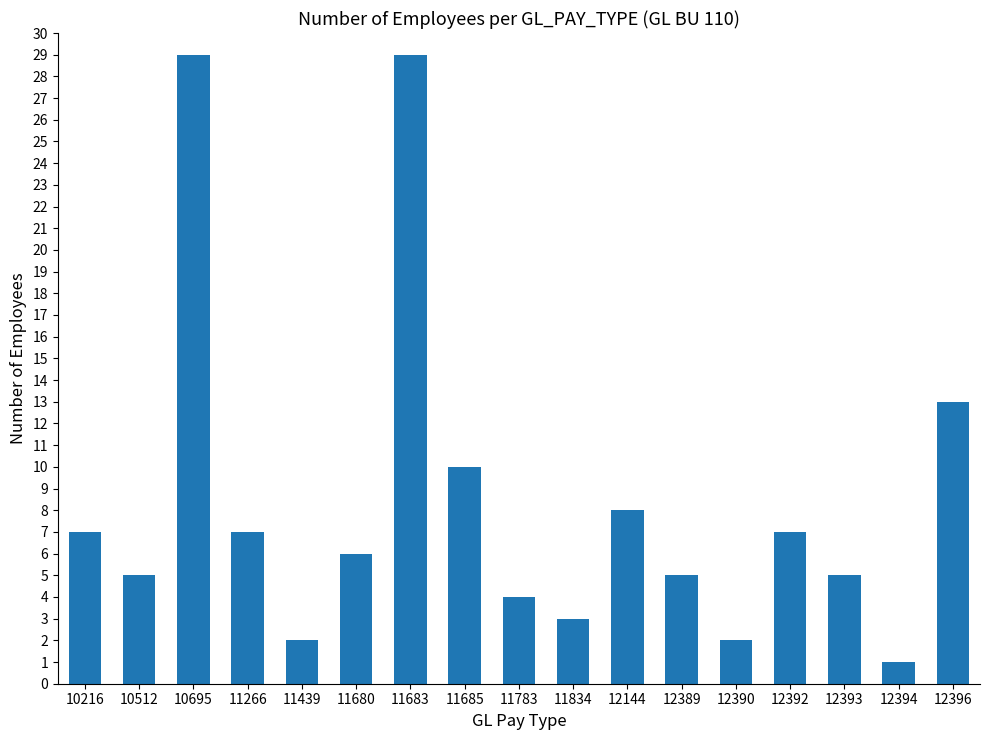

The value at 12393 is 5. True or false?

True